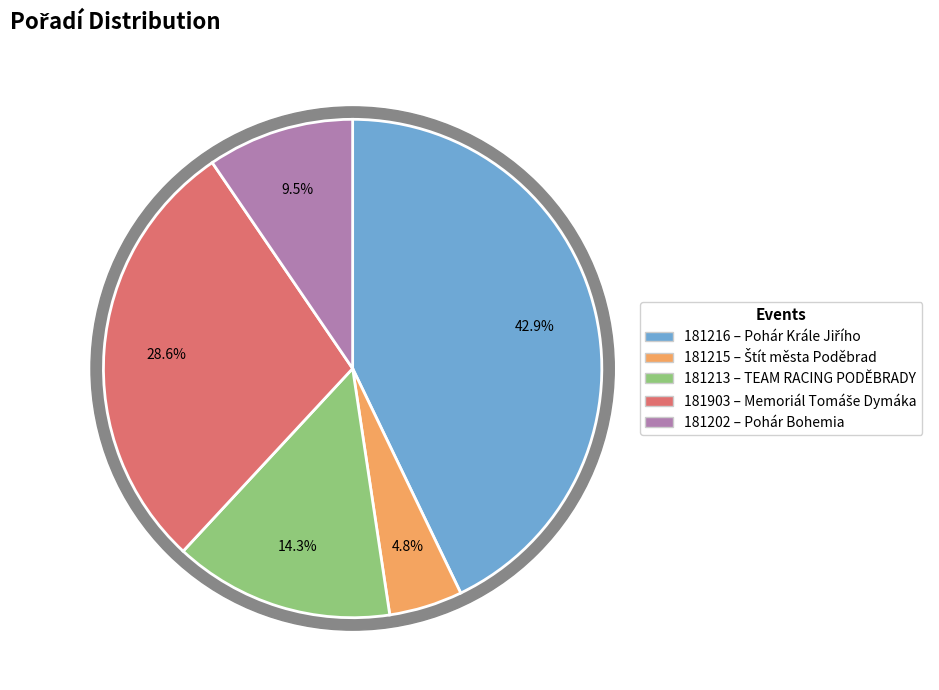

To the nearest percent, what is the average slice percentage?

20%